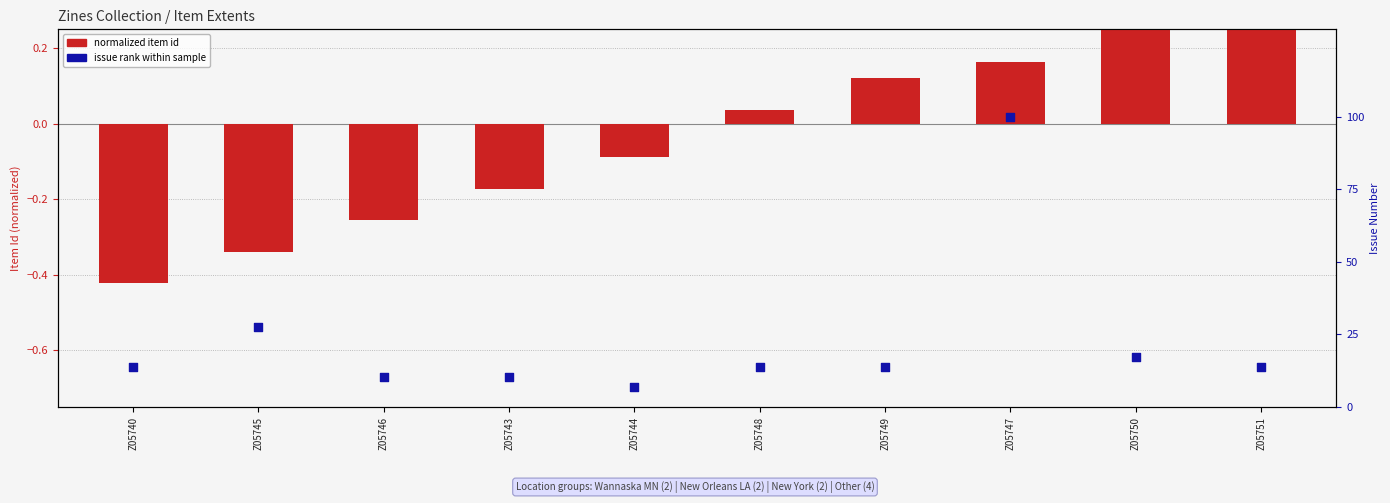

At which category is the sum across all series the highest?

Z05747